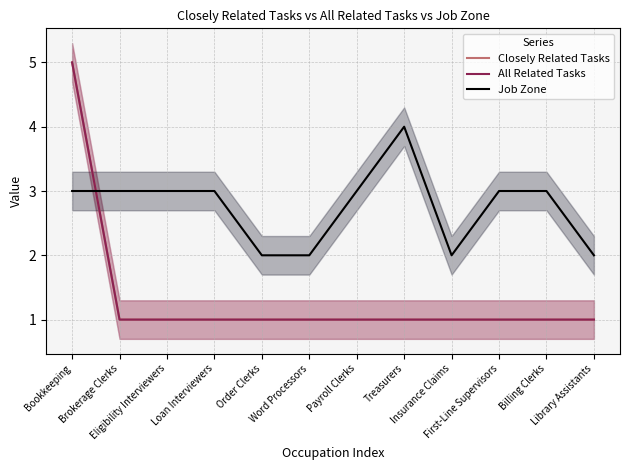

At which label does All Related Tasks reach its peak?

Bookkeeping